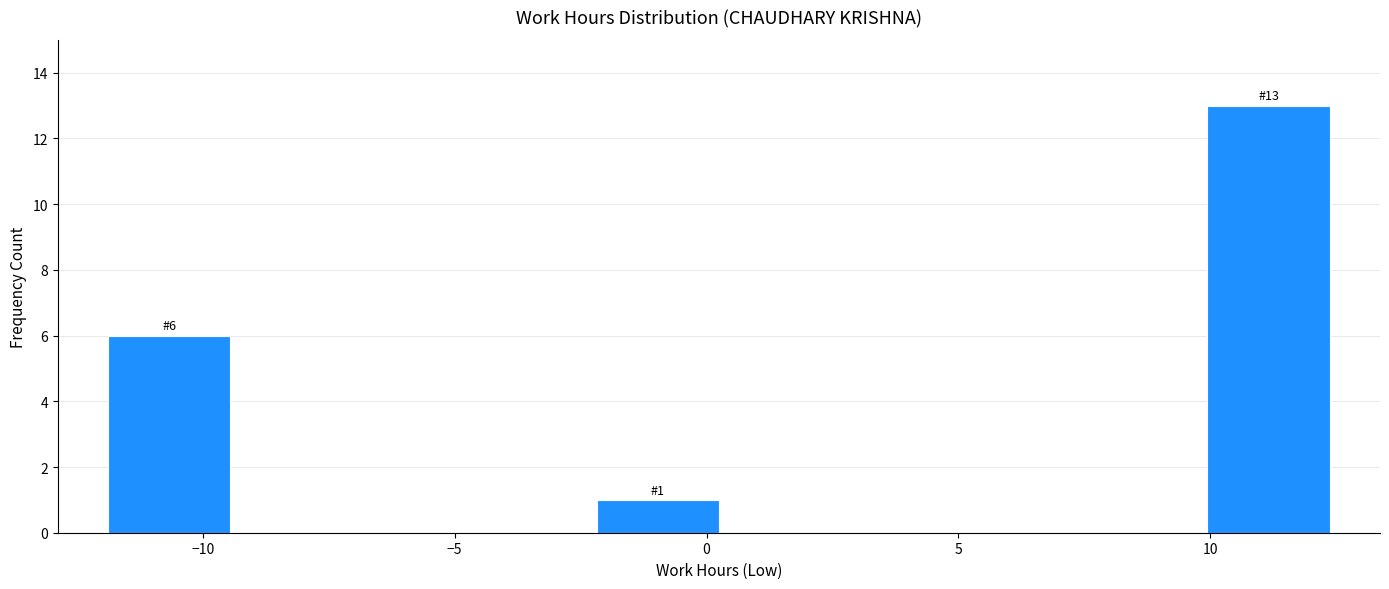

Which range on the x-axis has the tallest bar?

10.0 to 12.5